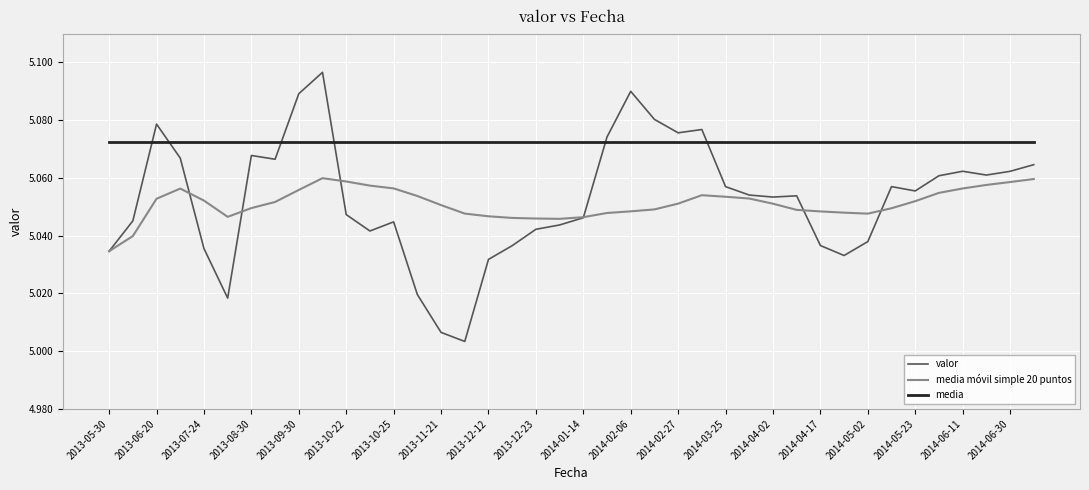

Which series has the largest total across all categories?

media